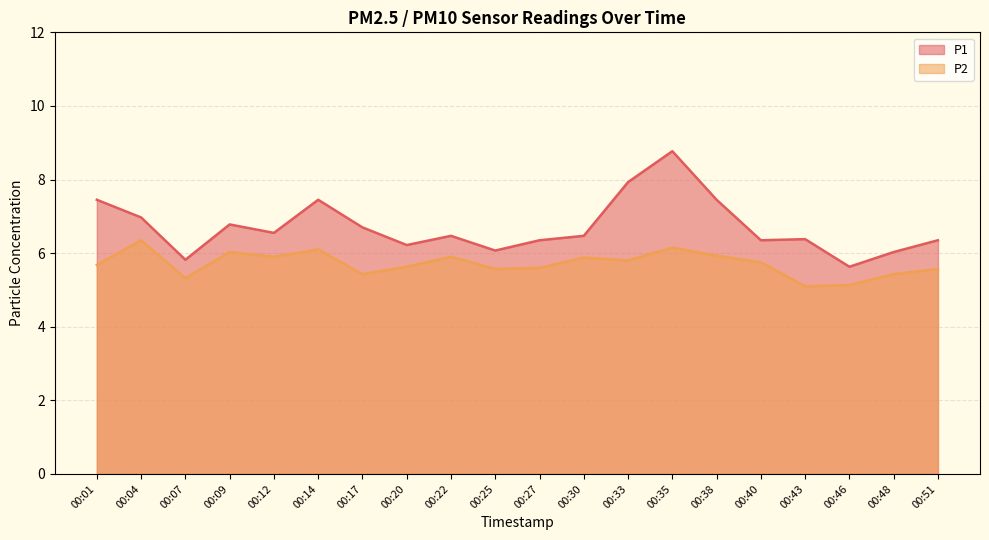

True or false: P2 has a value of 7.5 at 00:48.

False